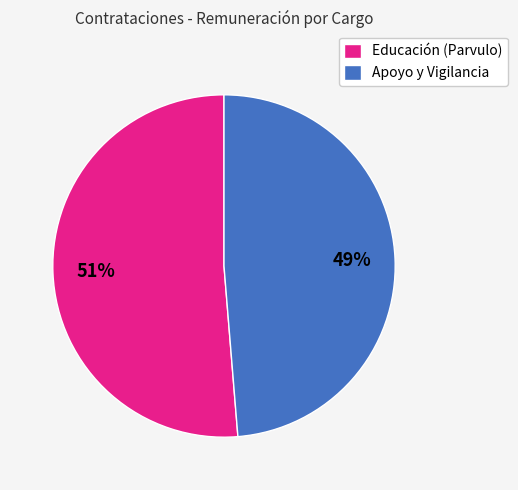

True or false: Educación (Parvulo) accounts for 59% of the total.

False